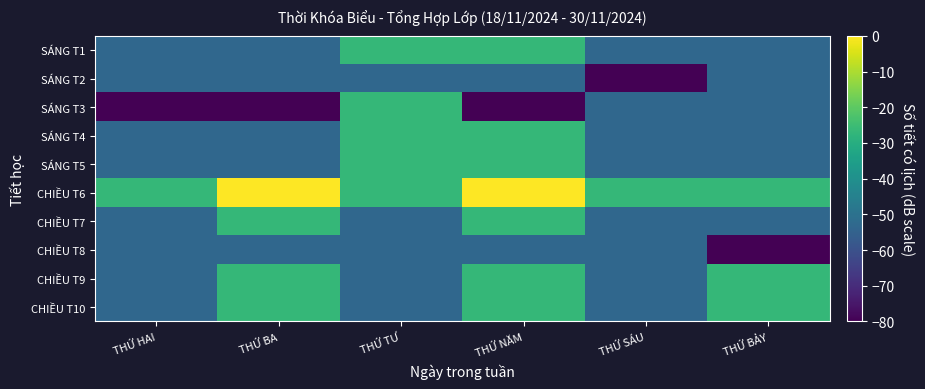

Which label corresponds to the smallest value in the chart?

THỨ SÁU